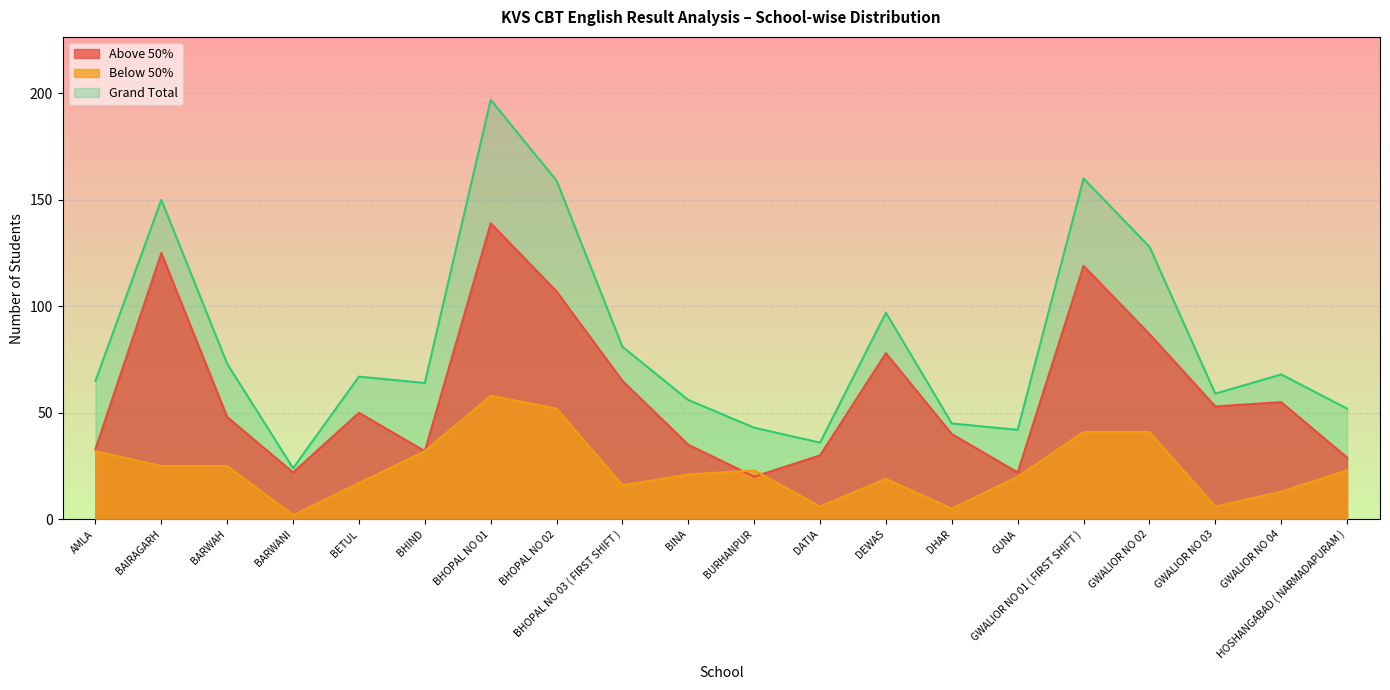

What is the total value across all series at BARWANI?

48